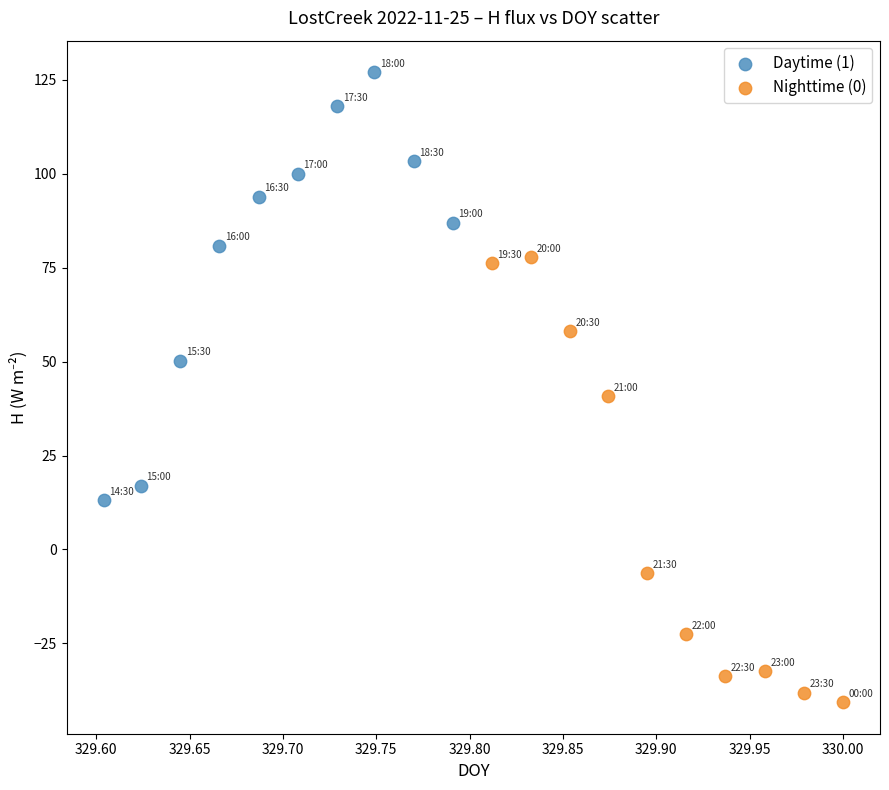

What are all the series names shown in the legend?

Daytime (1), Nighttime (0)